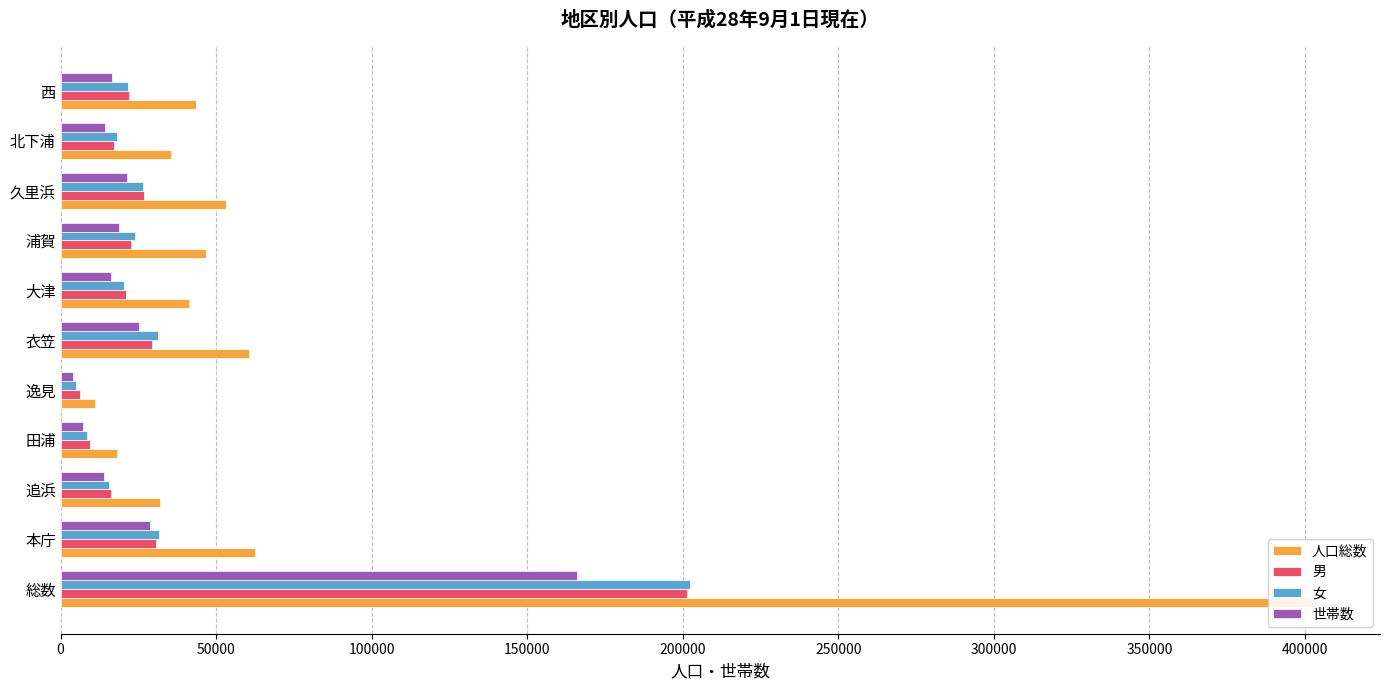

What is the value of the 女 bar at the 11th from the left?

21587